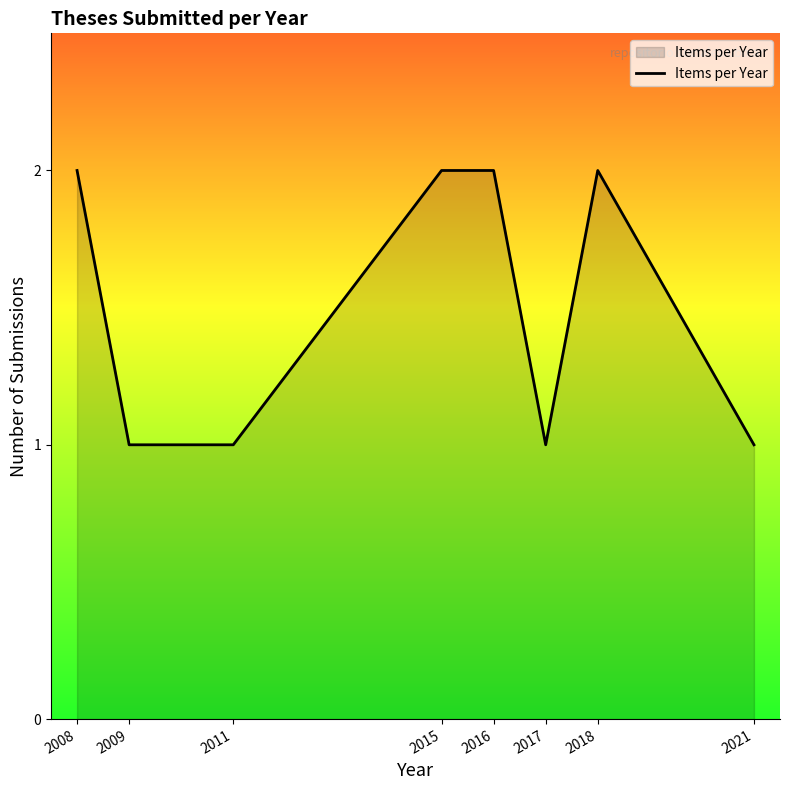

Does the chart have visible grid lines?

No